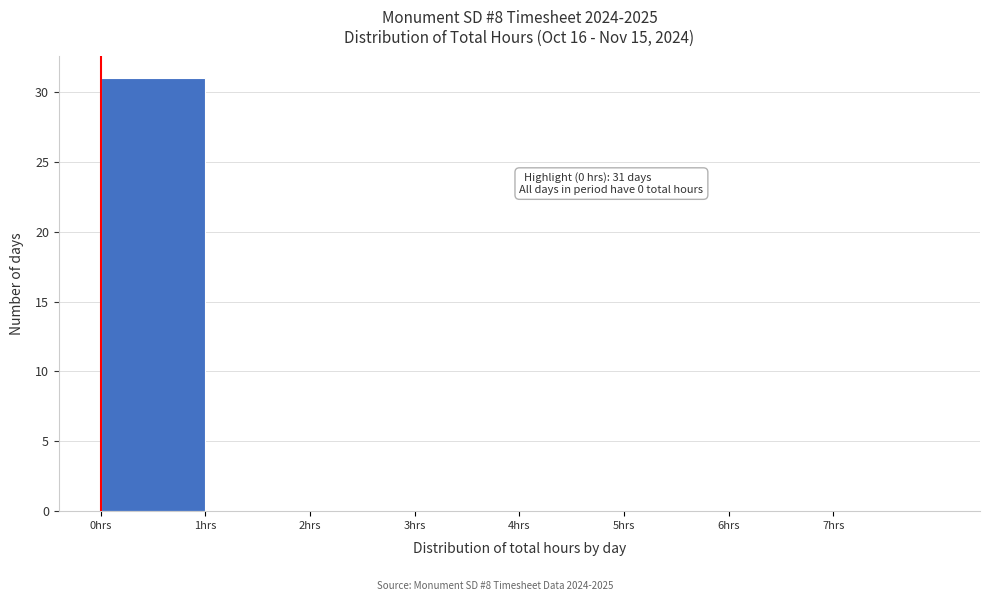

Over which range of the x-axis is the bar tallest?

0 to 1